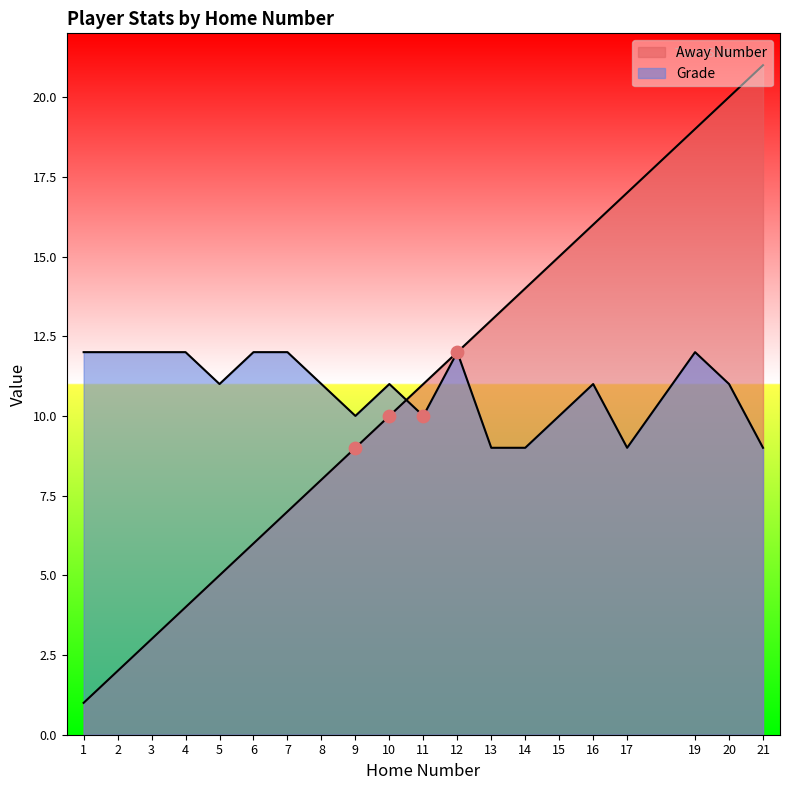

Which series has the largest Y range (max minus min)?

Away Number